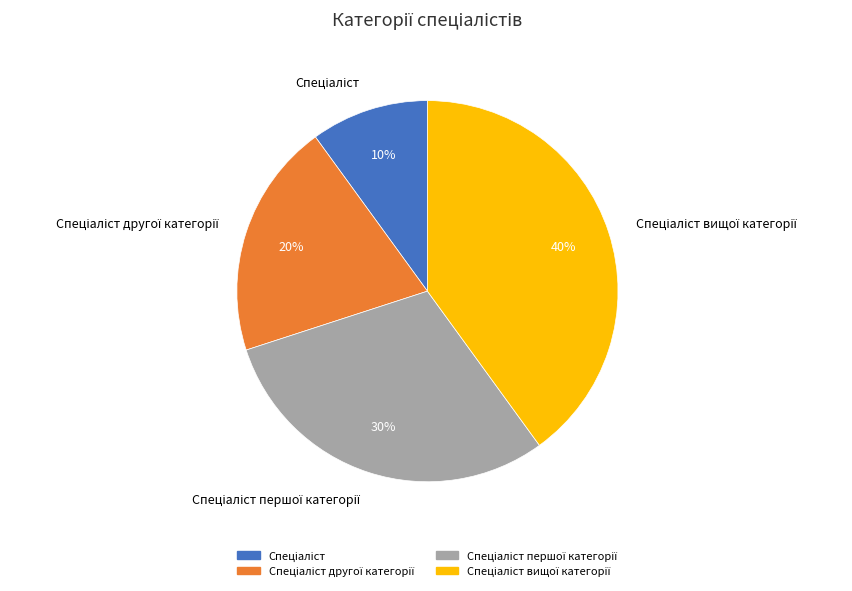

Is there a majority slice in this chart?

No